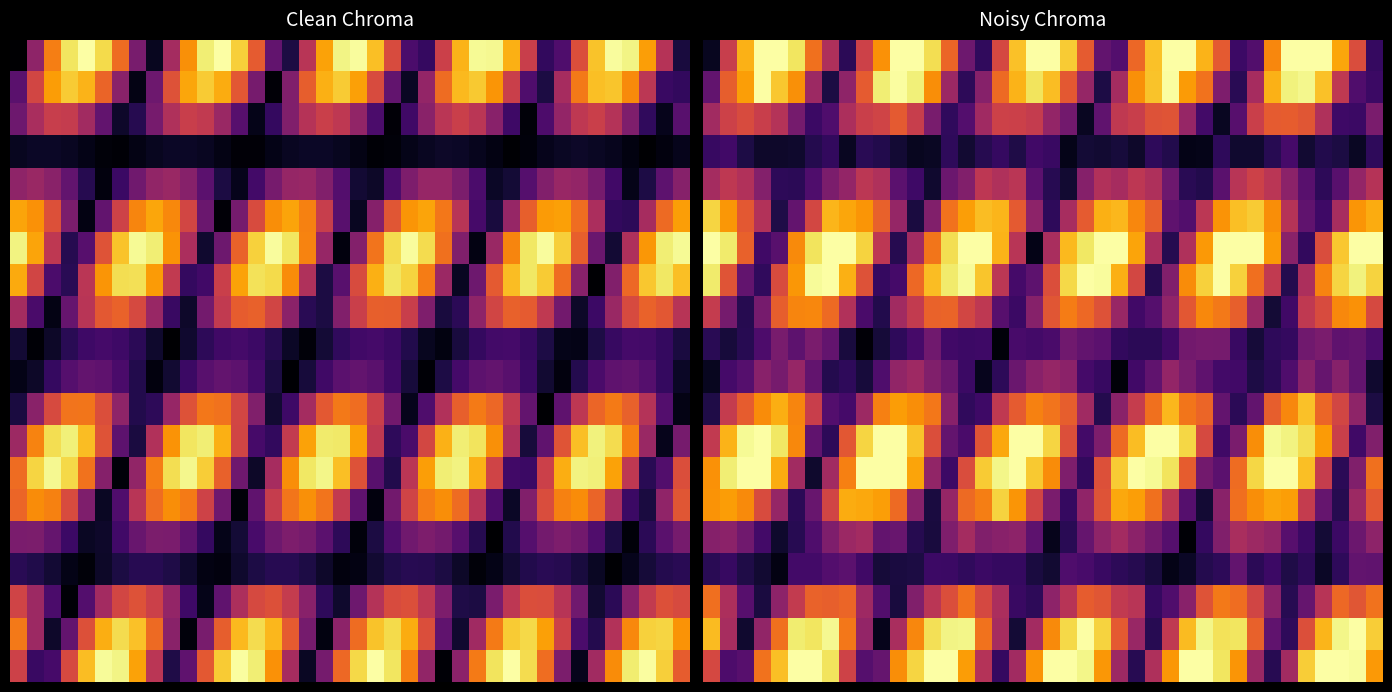

What is the minimum value shown in the chart?

3.7